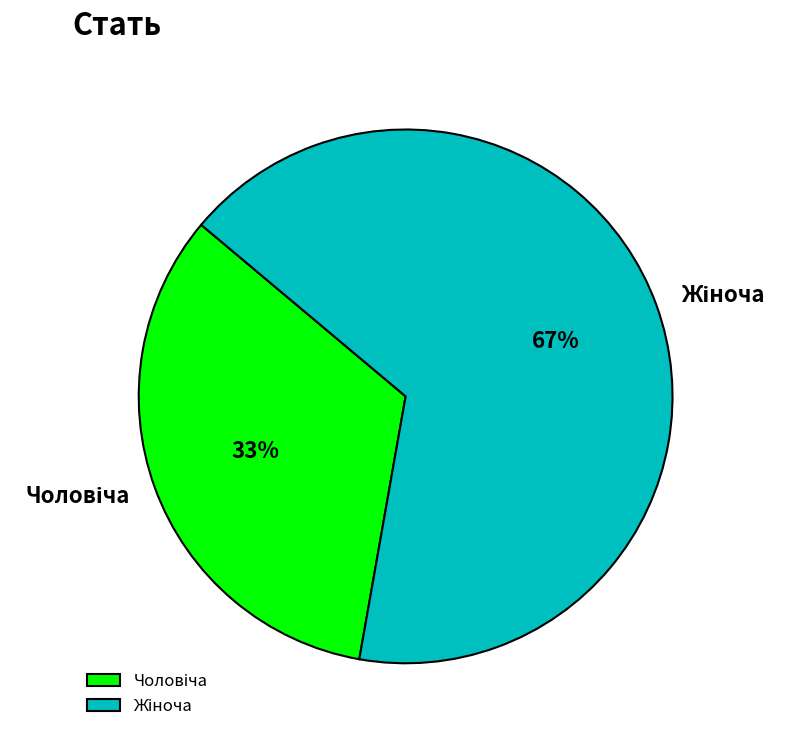

How many segments does this pie chart have?

2